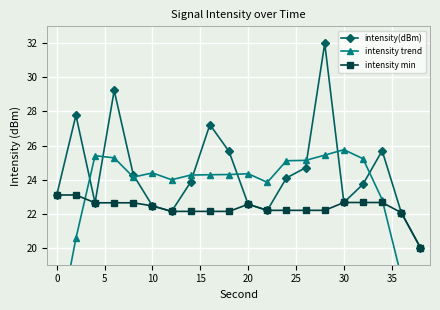

The value of intensity min at 20 is 22.6. True or false?

True